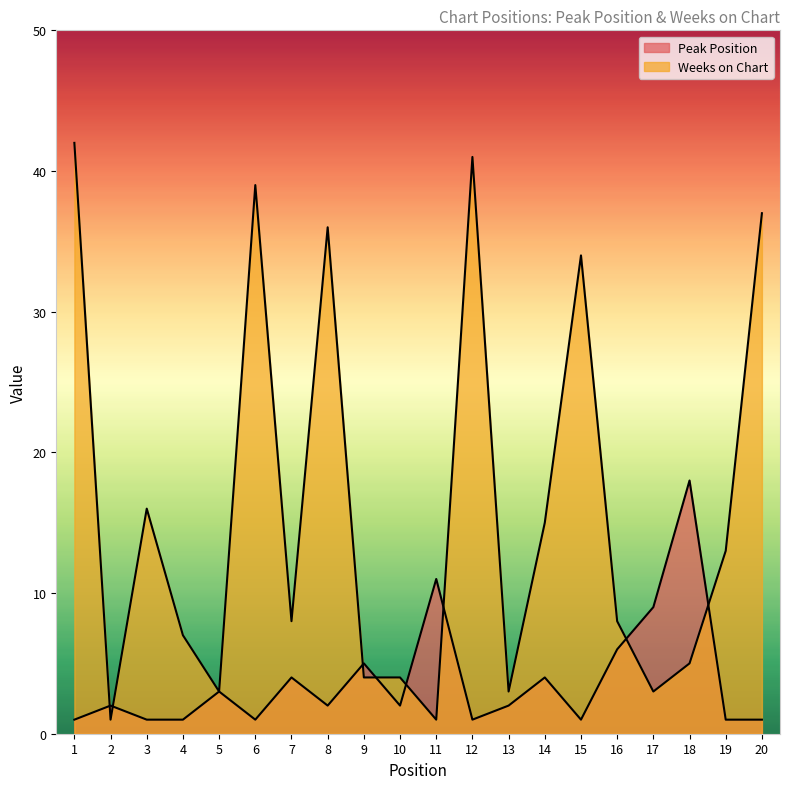

What is the value of the Weeks on Chart point at the 15th from the left?

34